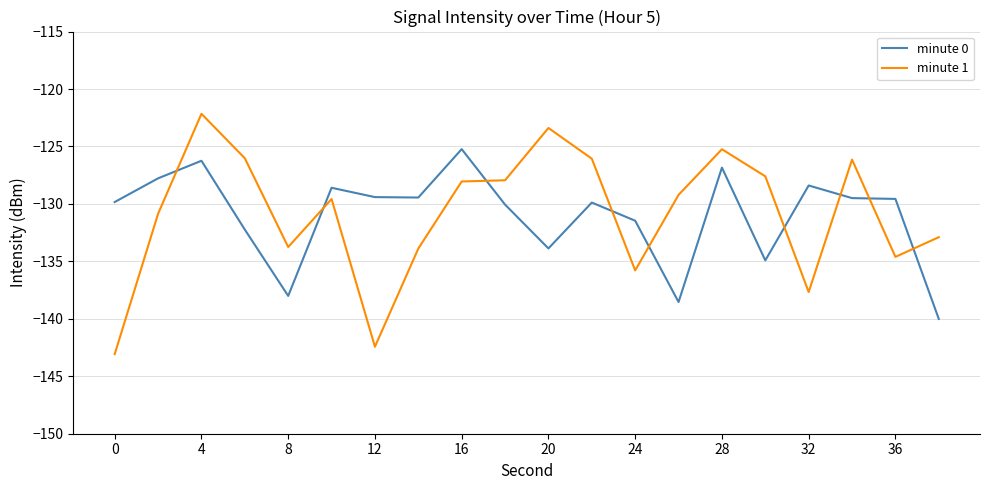

How many intersections are there between minute 0 and minute 1?

9